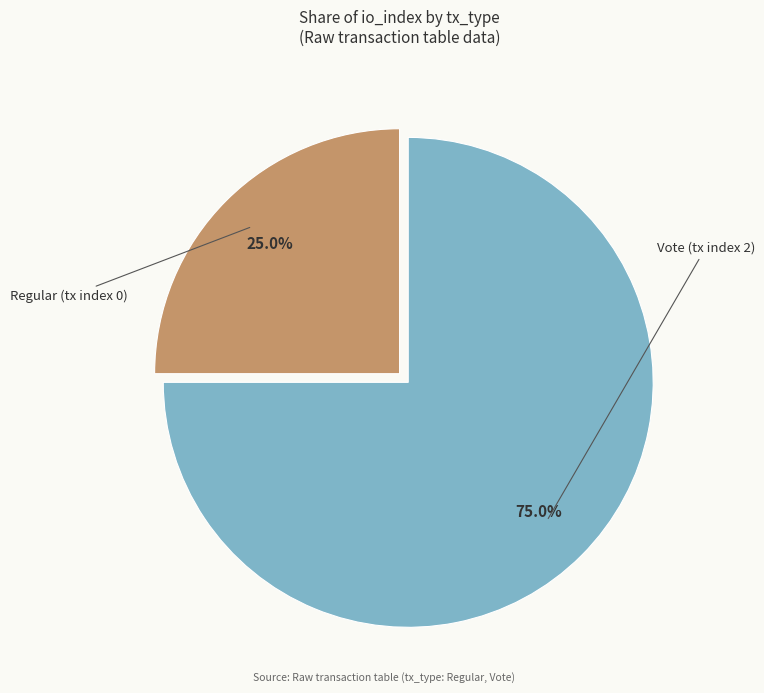

Is there a majority slice in this chart?

Yes